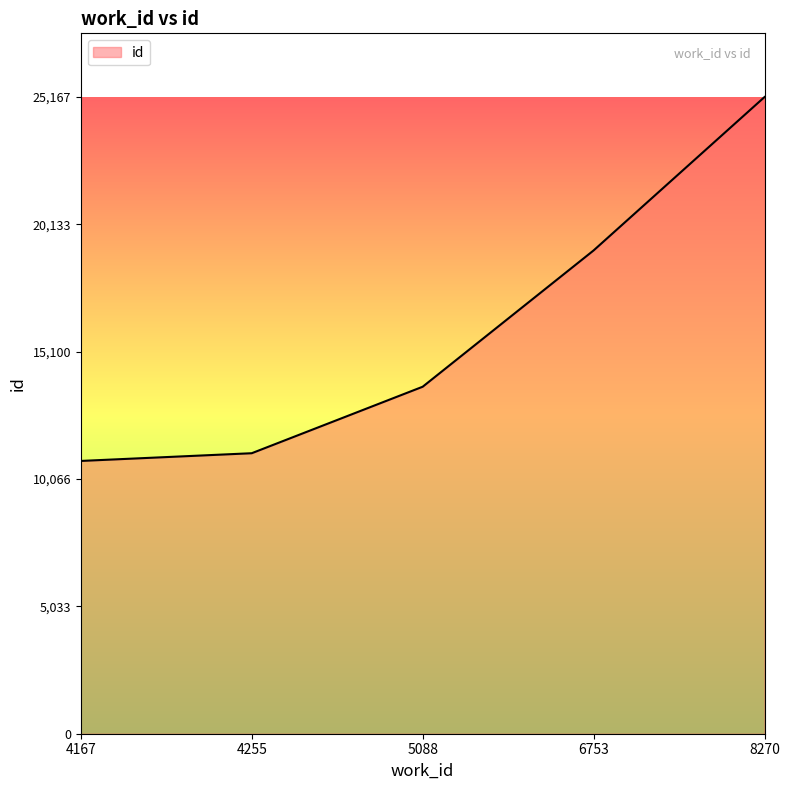

What is the approximate value at 4255, to the nearest 10?

11090